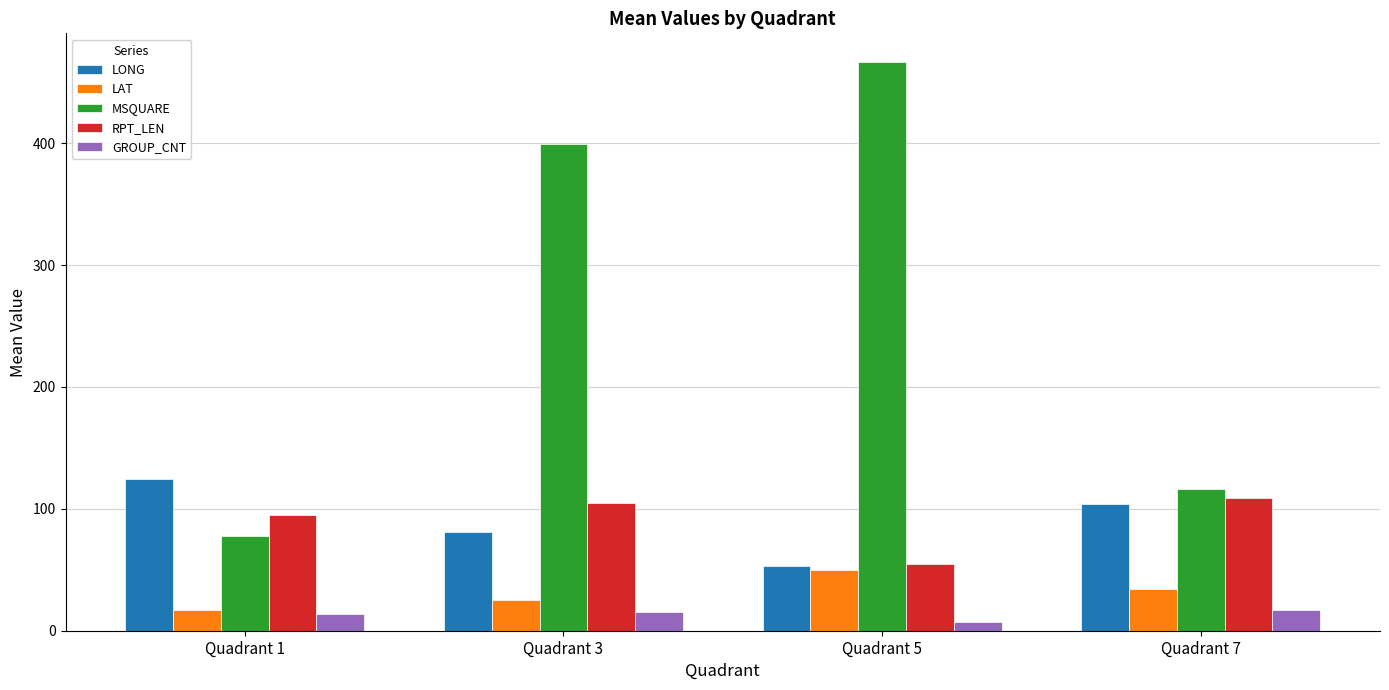

What is the greatest value displayed?

466.8